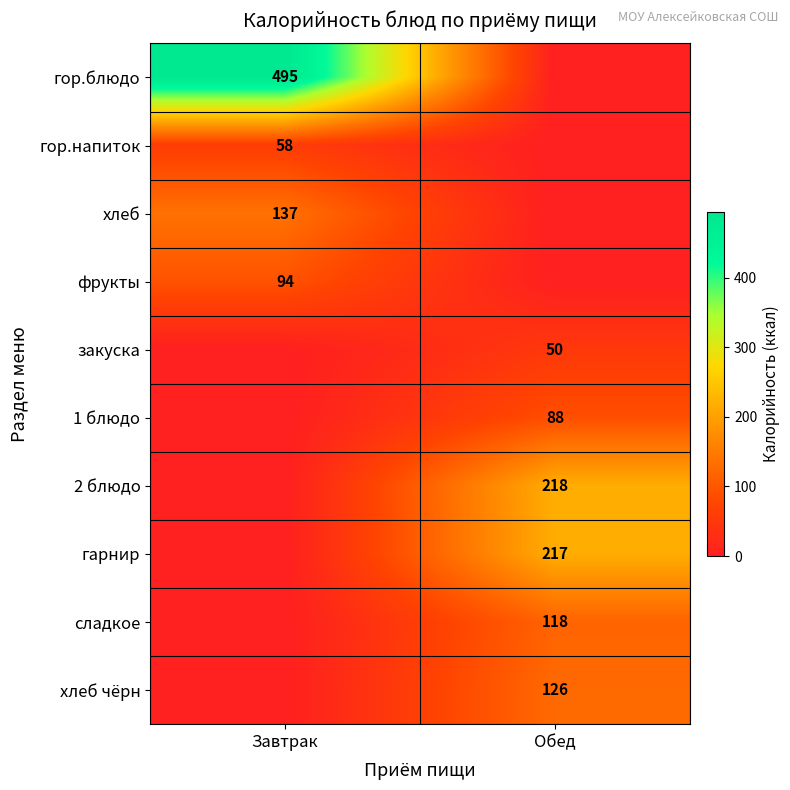

The value of гор.напиток at Завтрак is 97. True or false?

False